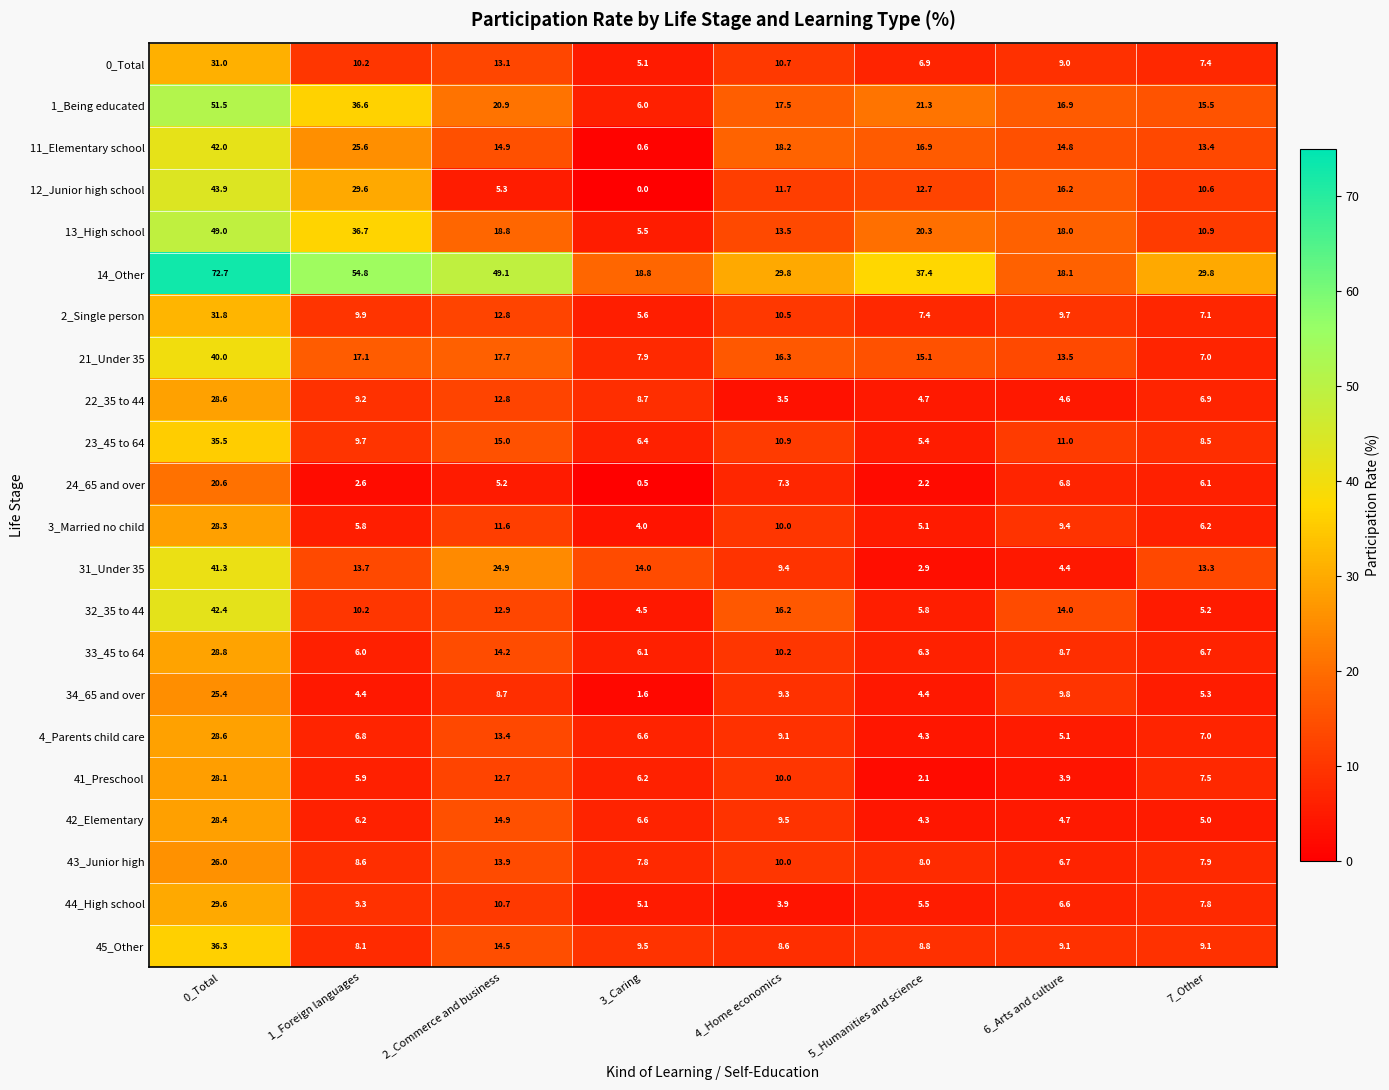

The value of 41_Preschool at 5_Humanities and science is 0.8. True or false?

False